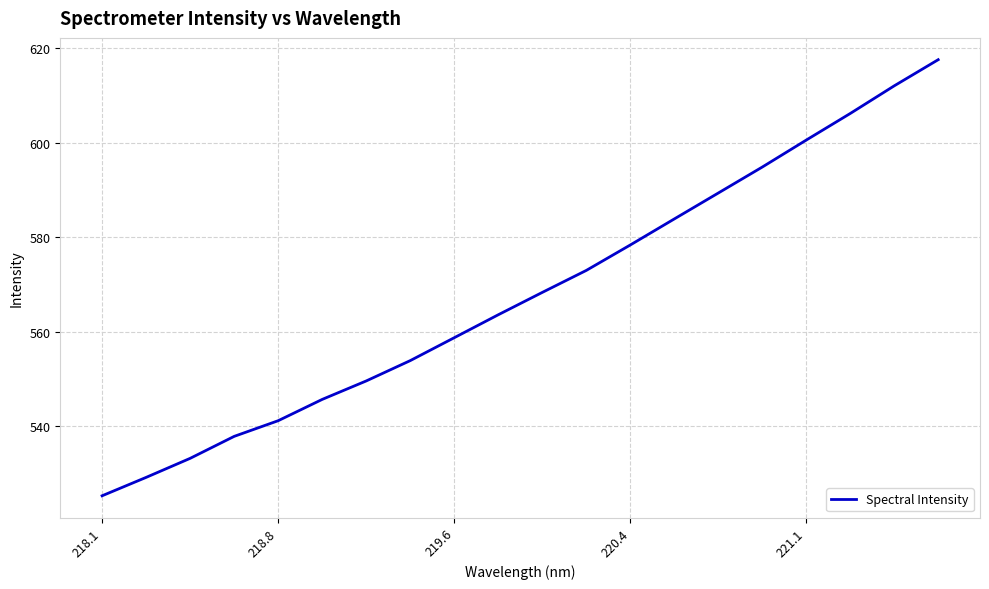

What is the maximum value shown in the chart?

617.5